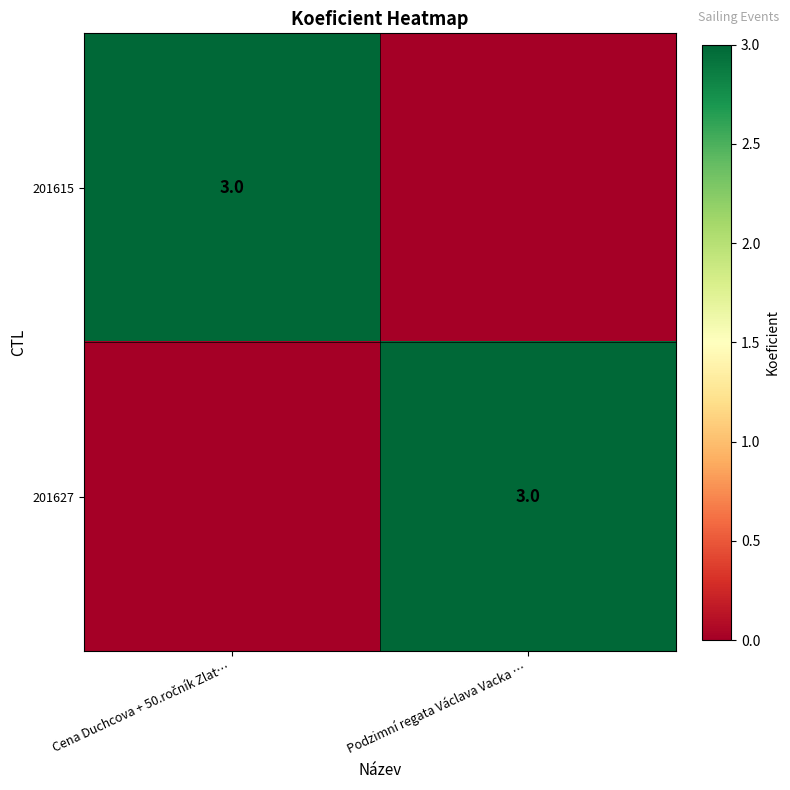

The value of 201627 at Podzimní regata Václava Vacka … is 3. True or false?

True